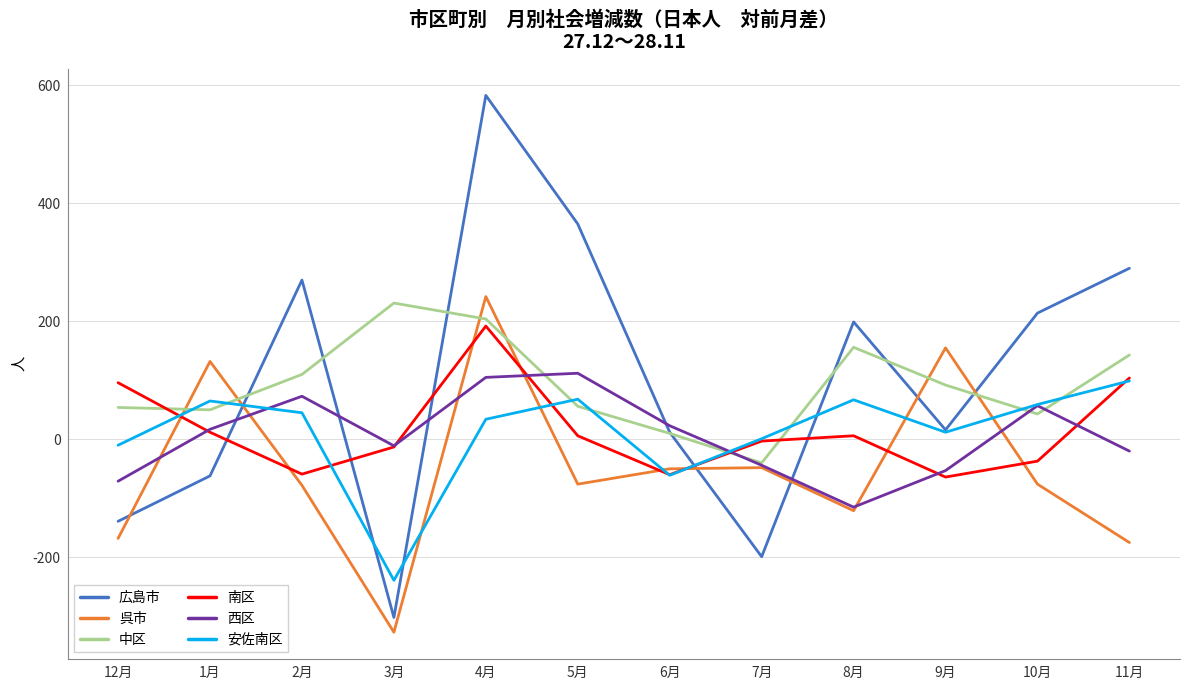

At how many categories does at least one series exceed 53?

10